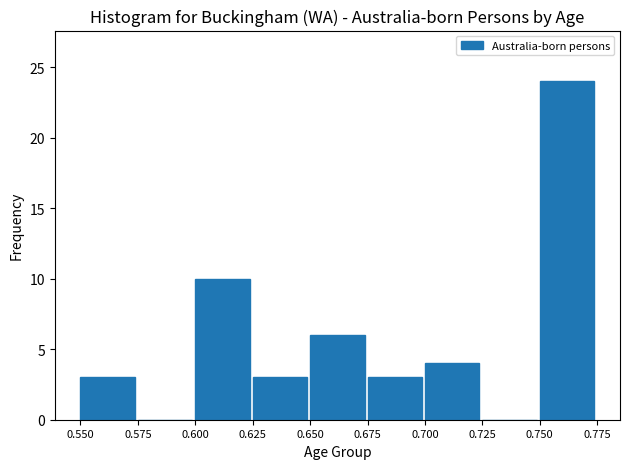

Reading left to right, what are all the values shown in this chart?

0.550=3	0.575=0	0.600=10	0.625=3	0.650=6	0.675=3	0.700=4	0.725=0	0.750=24